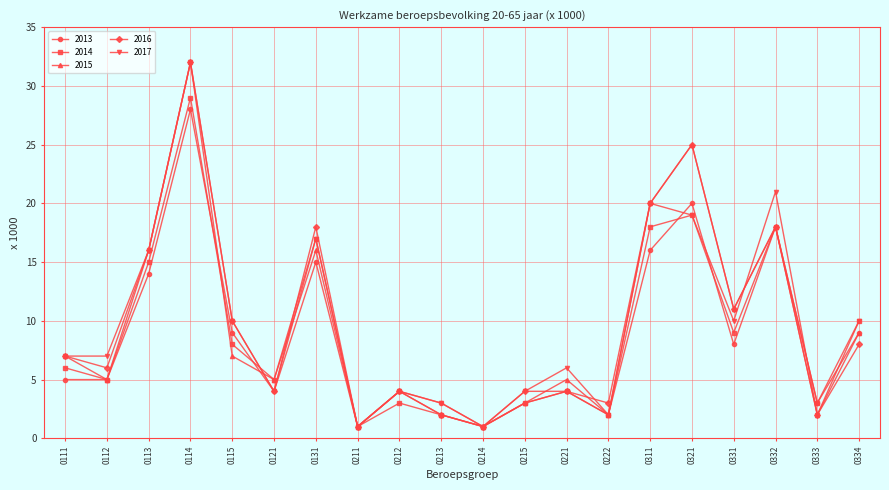

How many interior local peaks does the 2017 series have?

6